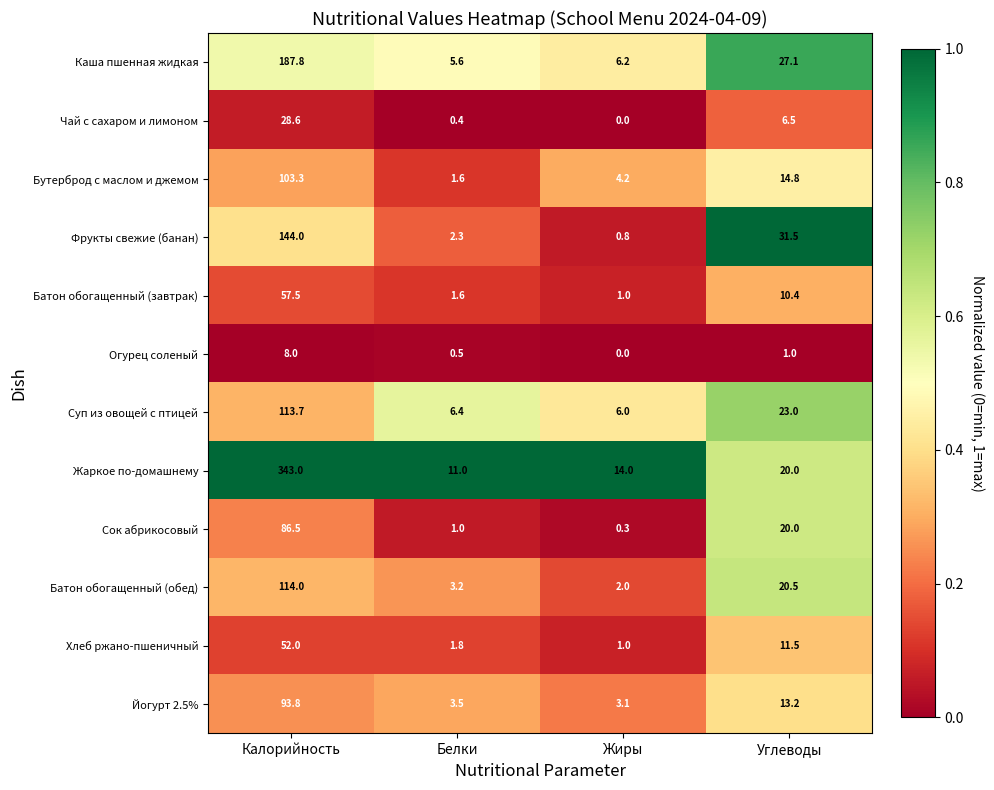

The value of Чай с сахаром и лимоном at Калорийность is 28.6. True or false?

True